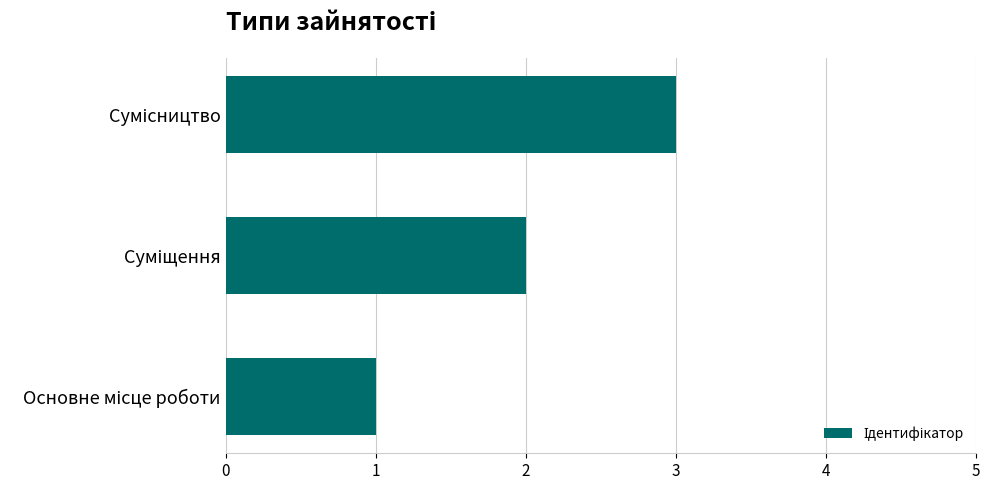

What is the greatest value displayed?

3